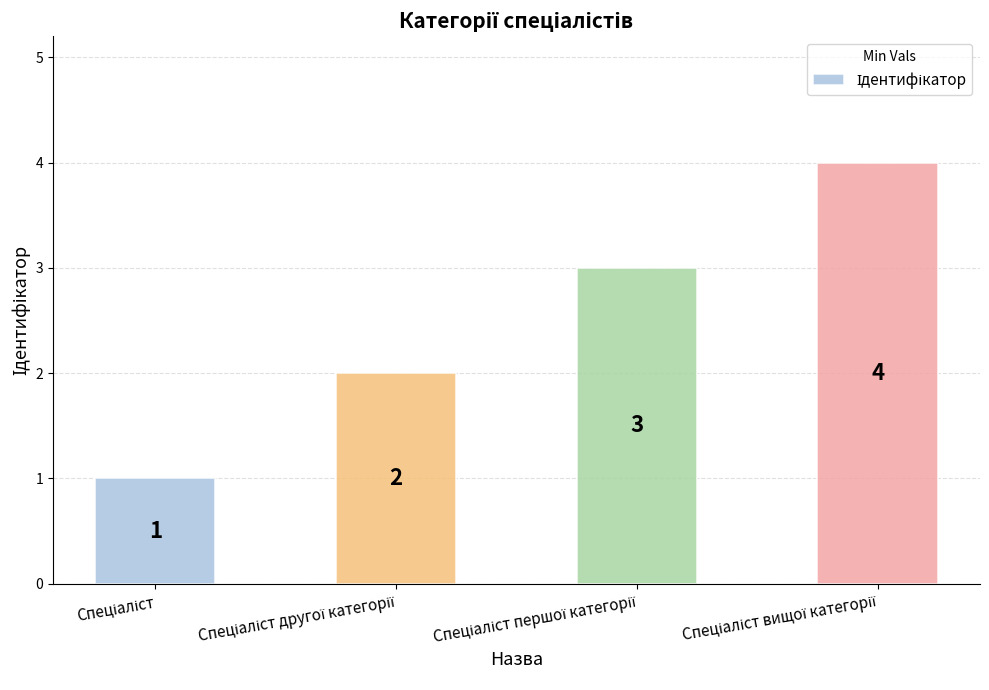

What is the maximum value shown in the chart?

4